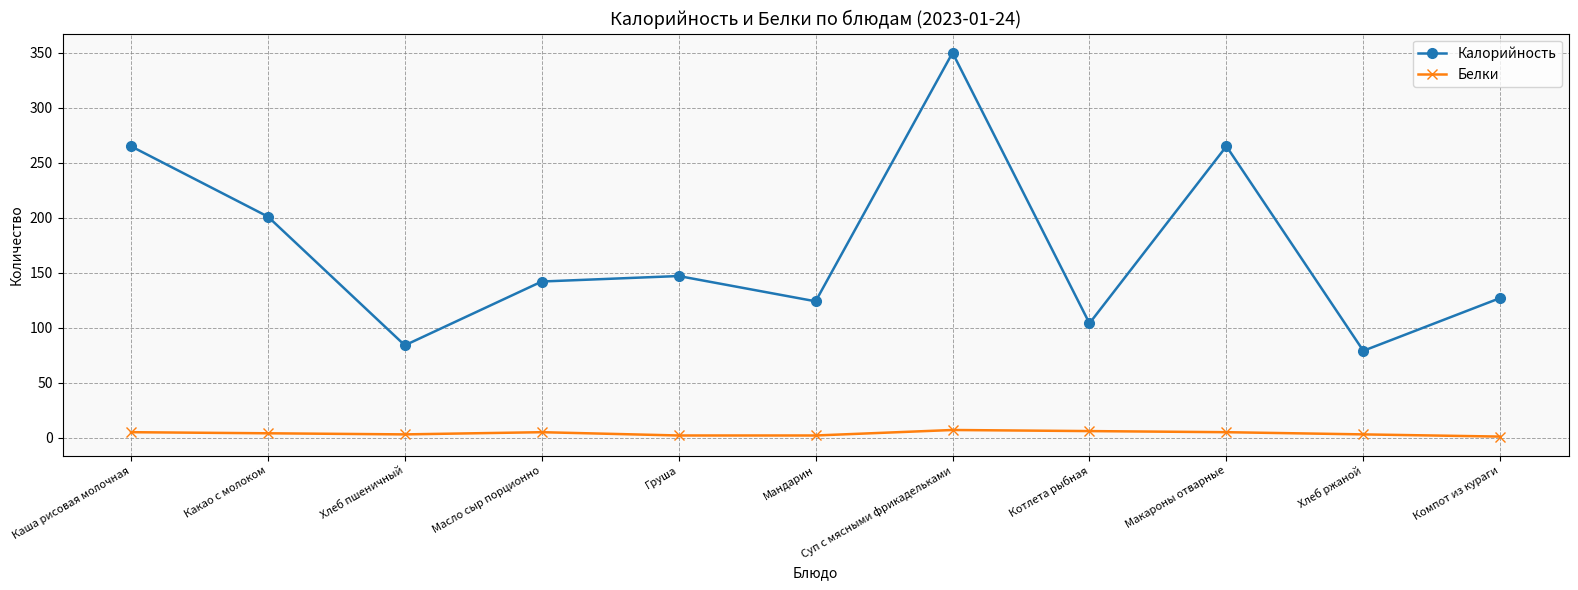

True or false: Калорийность and Белки intersect in this chart.

False